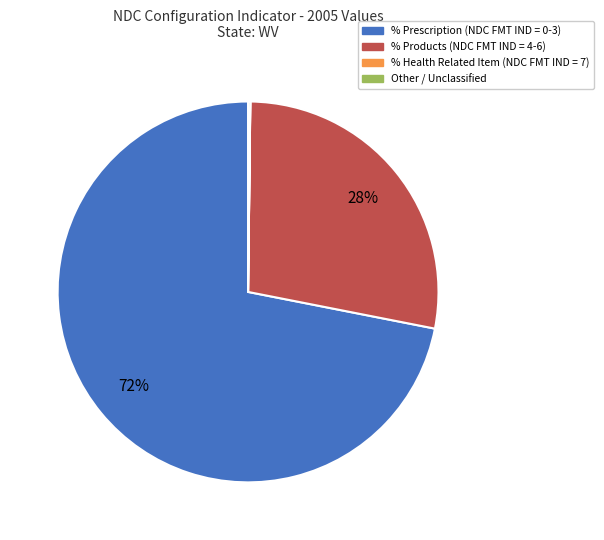

To the nearest percent, what portion does % Products (NDC FMT IND = 4-6) represent?

28%